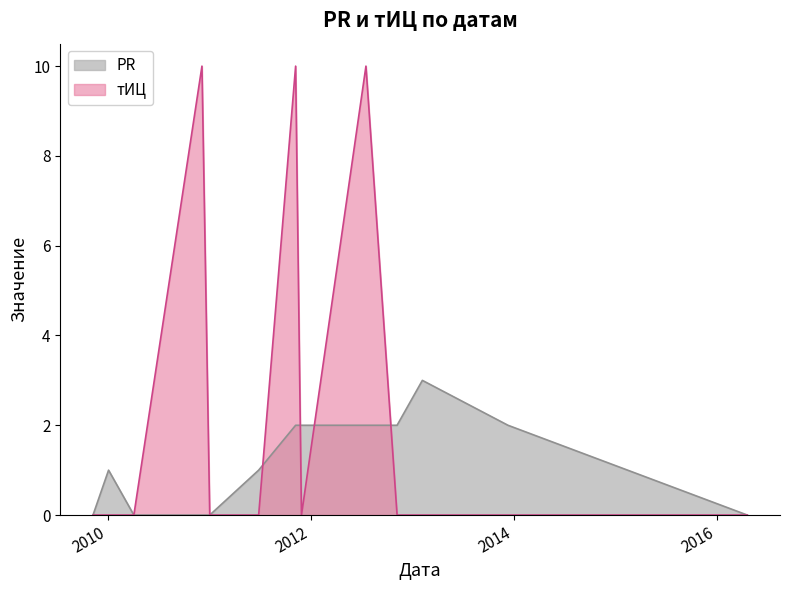

List the series in order of their overall mean, lowest first.

PR, тИЦ